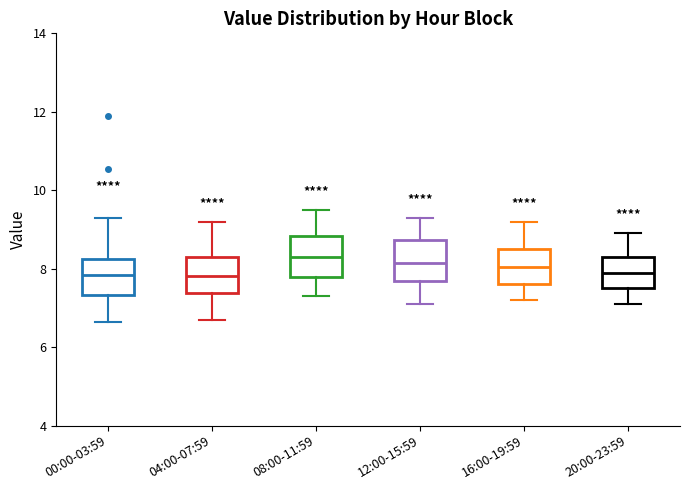

Where does the upper whisker of the box for 12:00-15:59 end on the y-axis? The values are not printed on the chart, so give them approximately, as read against the axis.

9.4